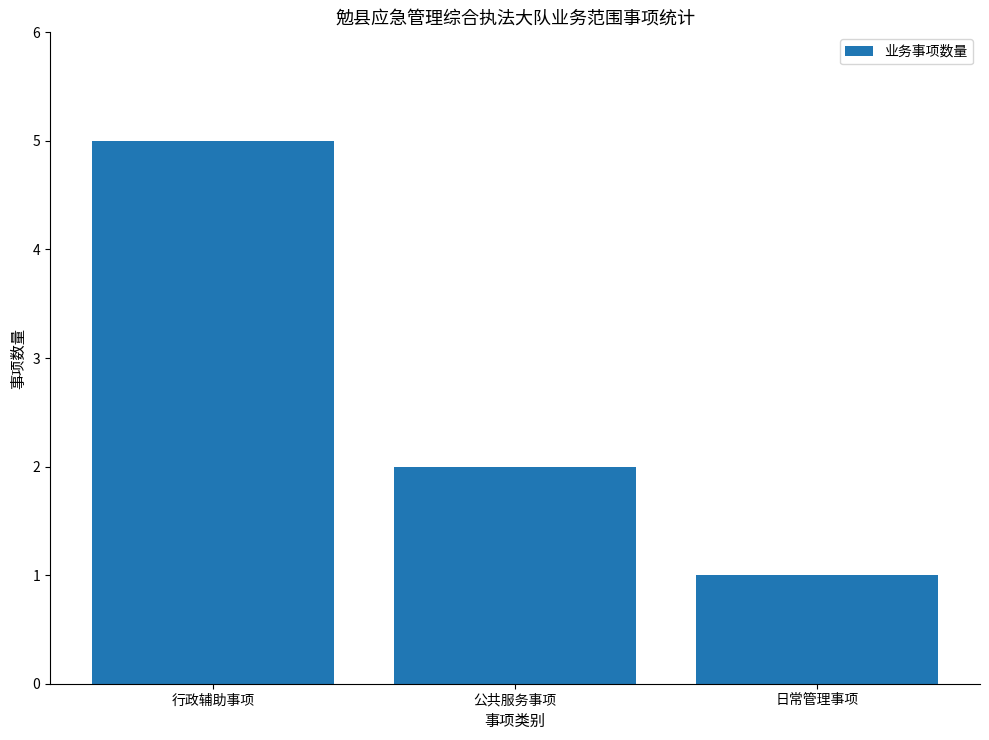

Which category has the lowest value across all series?

日常管理事项